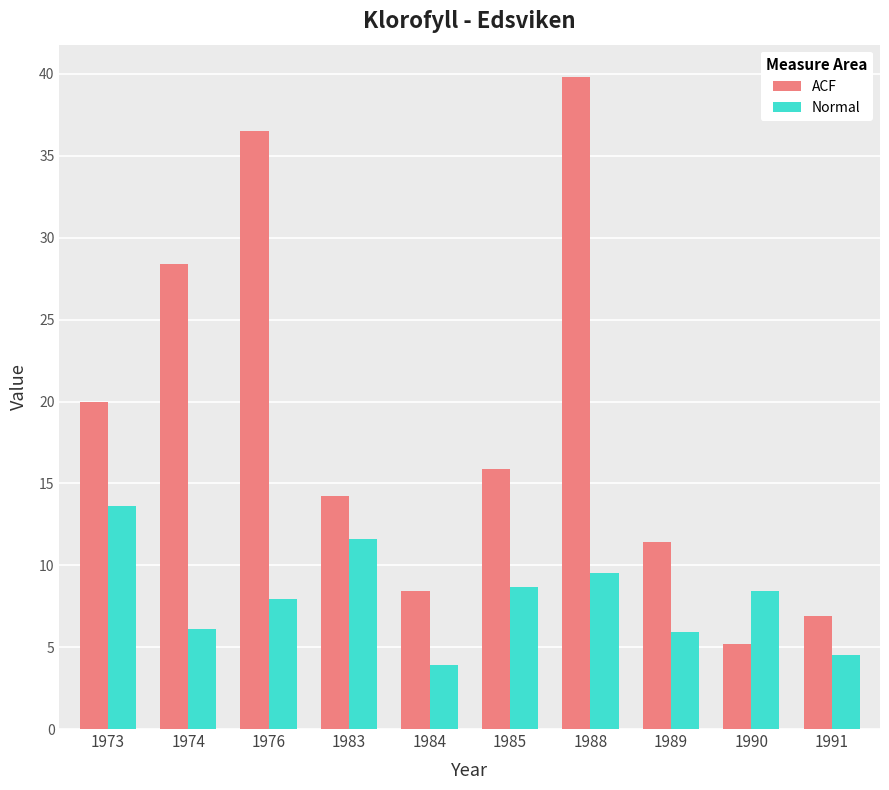

True or false: ACF has a value of 21.7 at 1985.

False